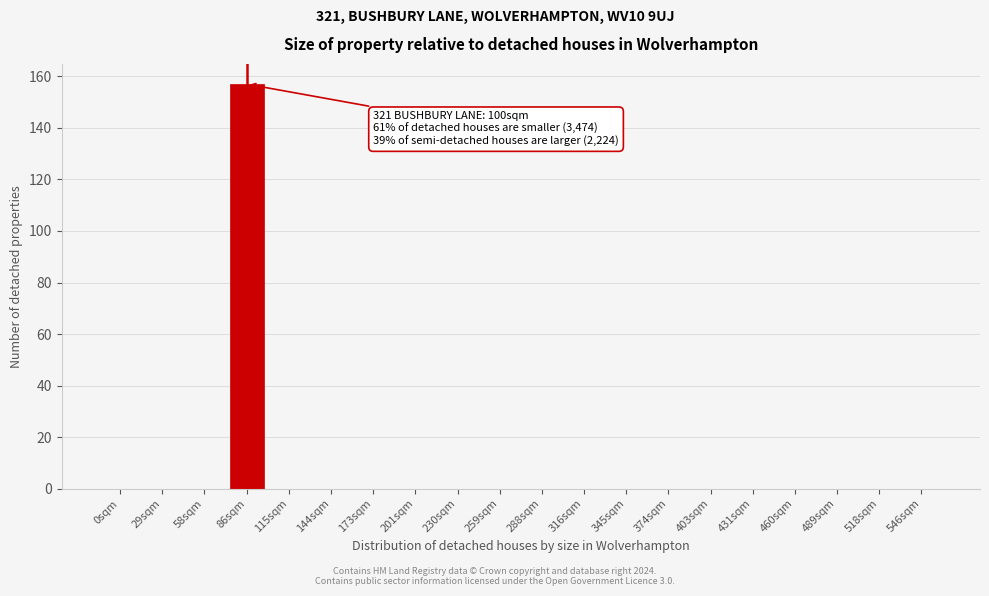

Reading left to right, what are all the values shown in this chart?

0sqm=0	29sqm=0	58sqm=0	86sqm=157	115sqm=0	144sqm=0	173sqm=0	201sqm=0	230sqm=0	259sqm=0	288sqm=0	316sqm=0	345sqm=0	374sqm=0	403sqm=0	431sqm=0	460sqm=0	489sqm=0	518sqm=0	546sqm=0